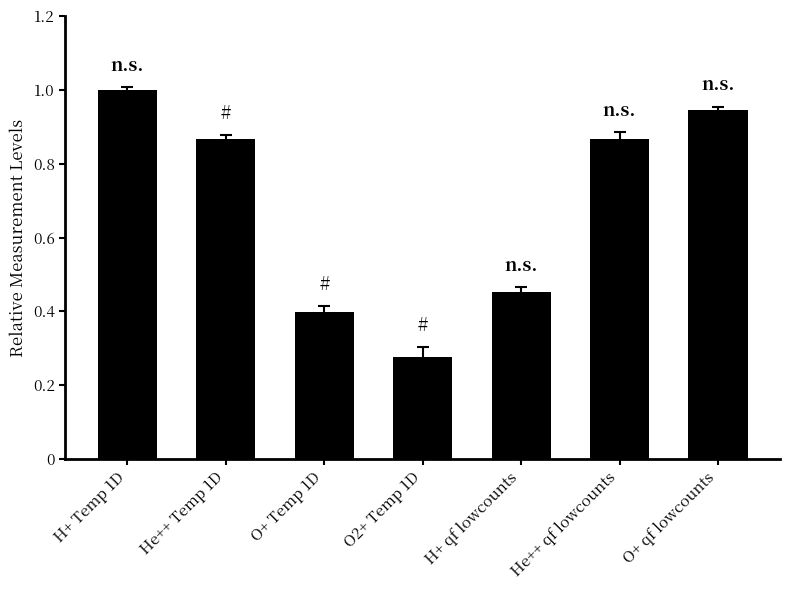

Which has a higher value, O+ qf lowcounts or He++ qf lowcounts?

O+ qf lowcounts